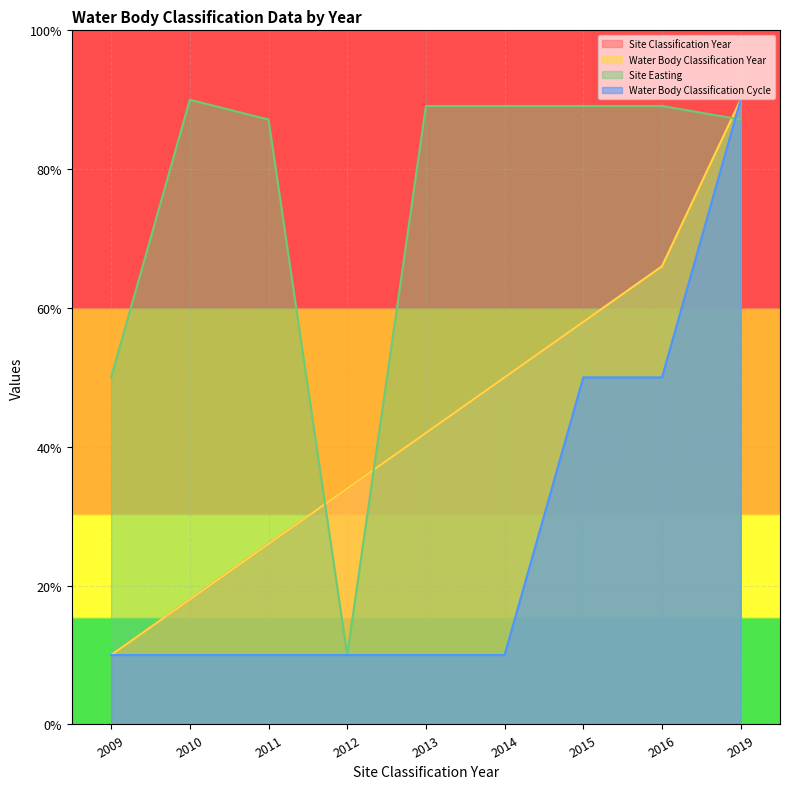

Where is Water Body Classification Cycle nearest to the value 50?

2015